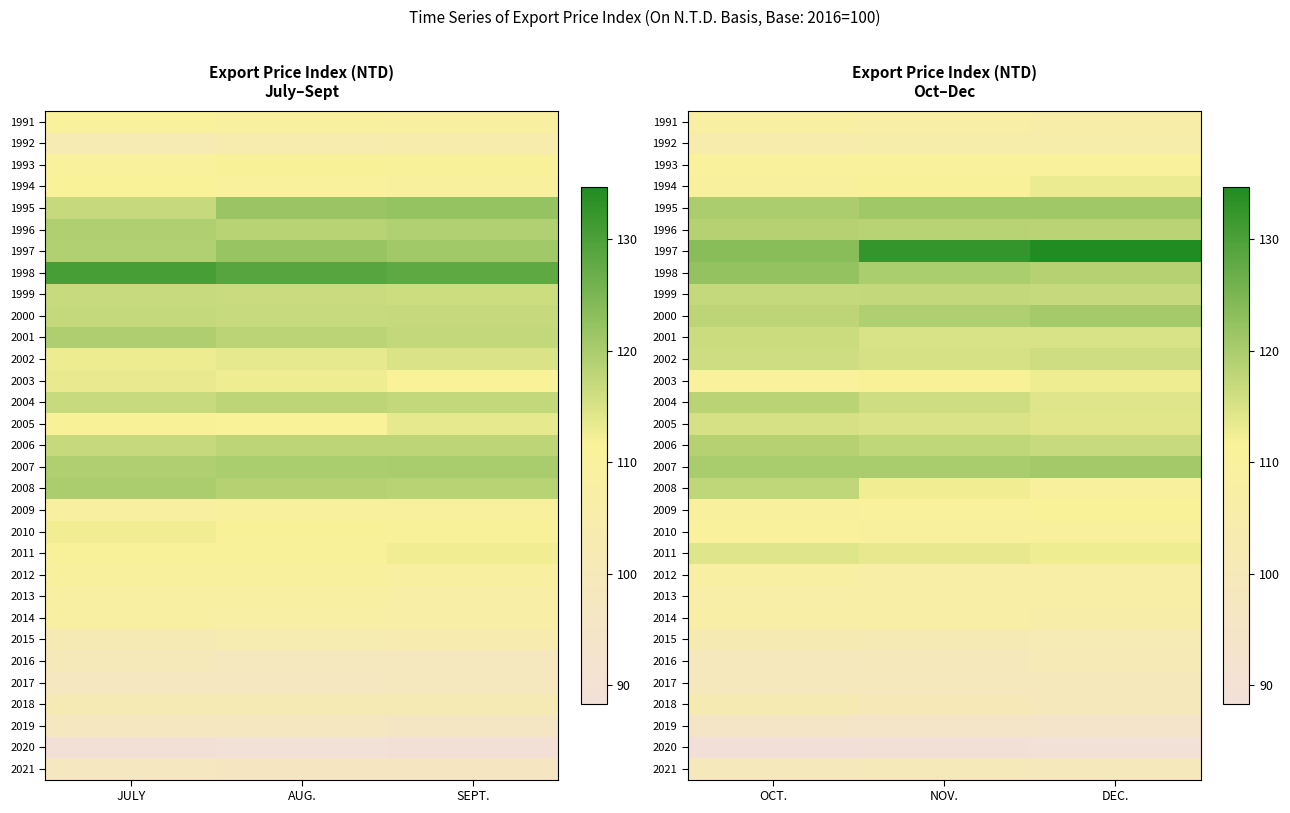

At which category is the sum across all series the highest?

OCT.